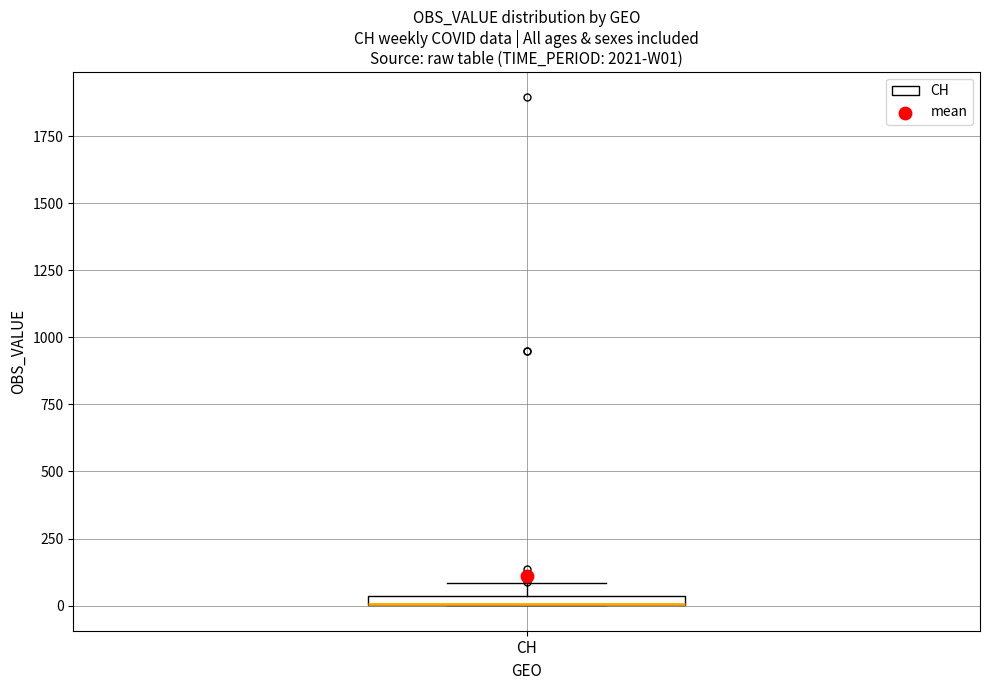

Where is the lower edge of the box for CH on the y-axis? The values are not printed on the chart, so give them approximately, as read against the axis.

0